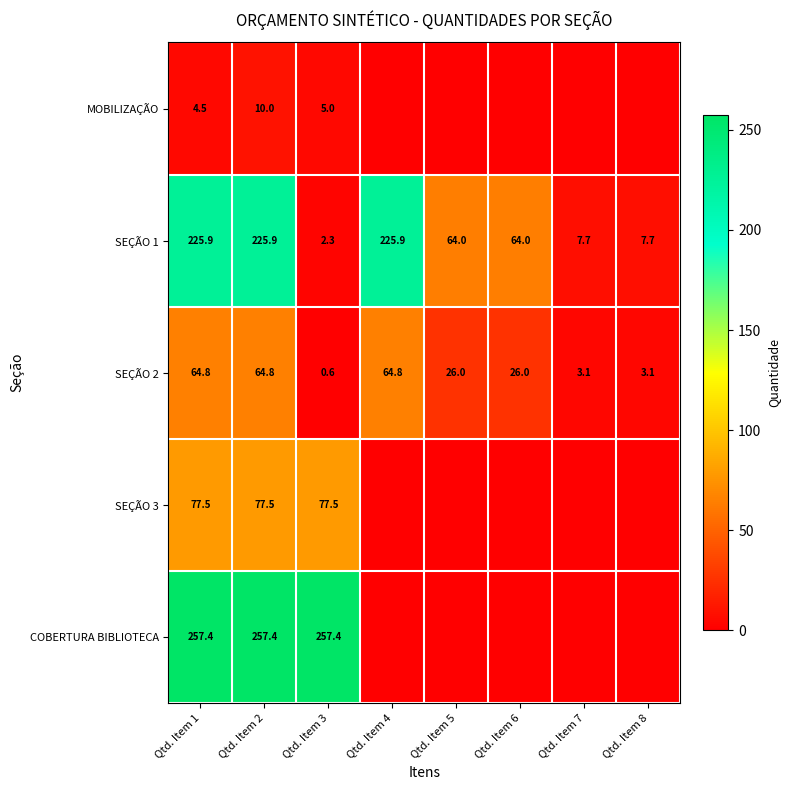

True or false: COBERTURA BIBLIOTECA has a value of 450.3 at Qtd. Item 3.

False